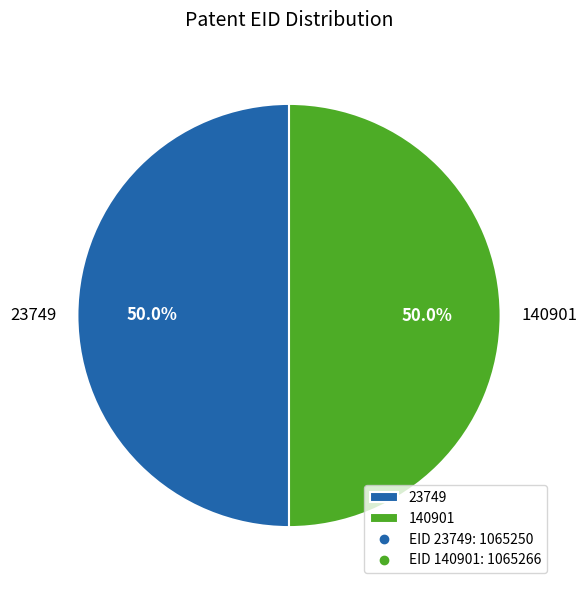

To the nearest percent, what portion does 23749 represent?

50%